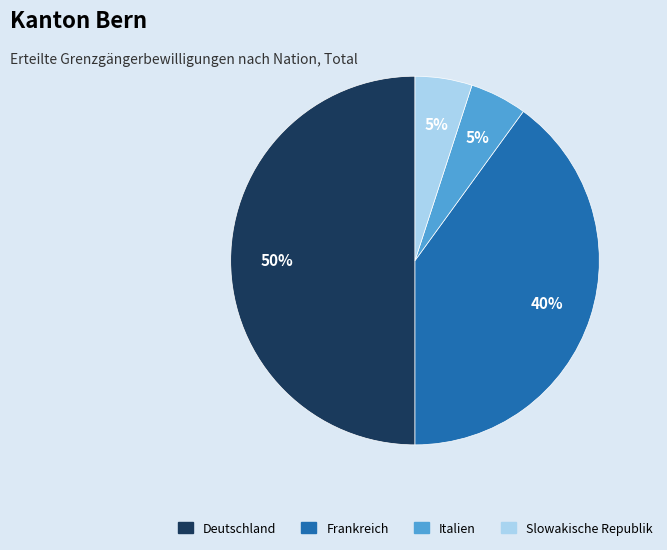

How many segments does this pie chart have?

4